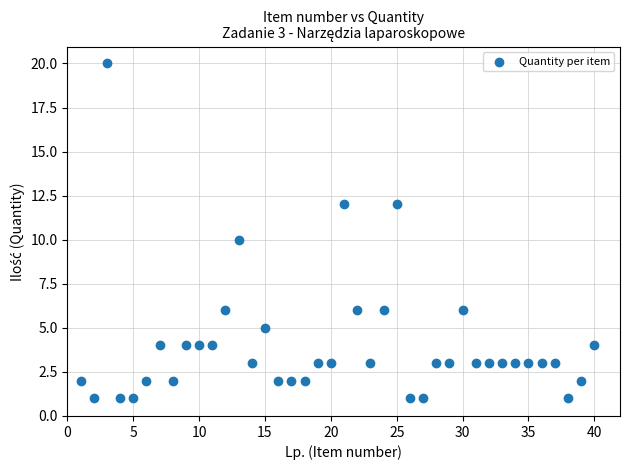

What is the range of X values (max minus min)?

39